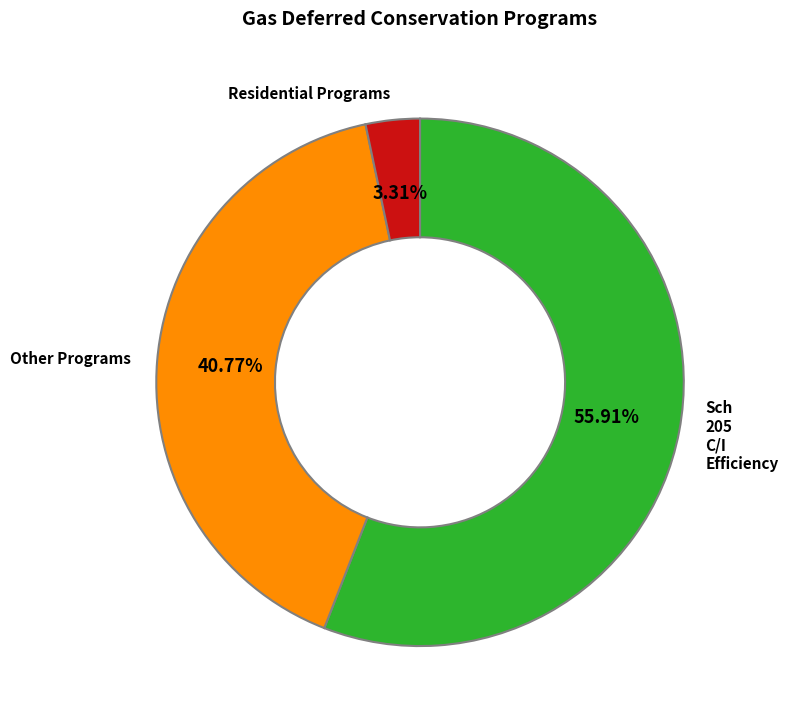

Is there a majority slice in this chart?

Yes